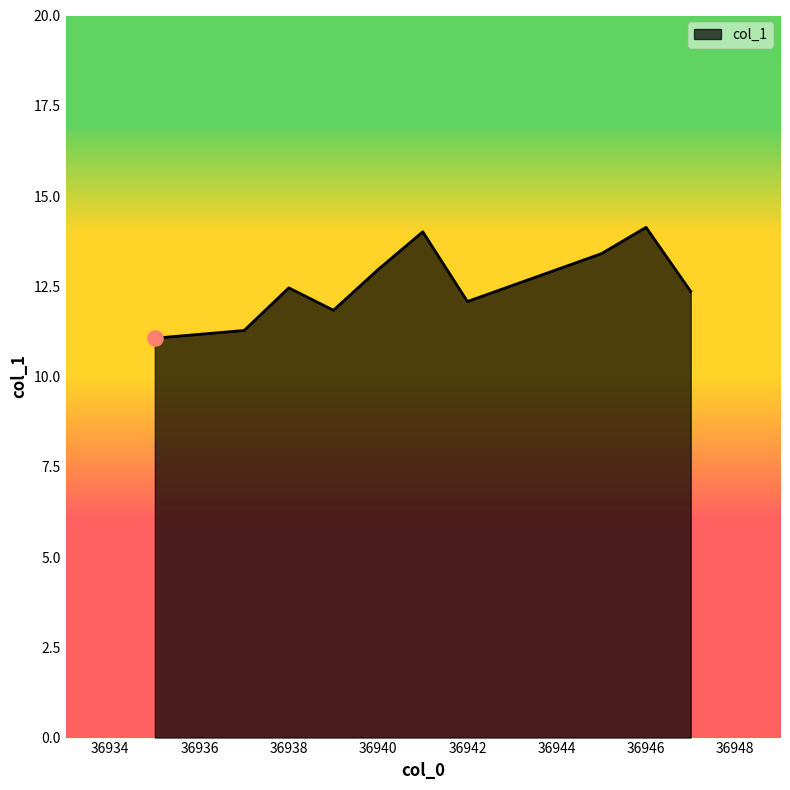

What is the maximum value shown in the chart?

14.1